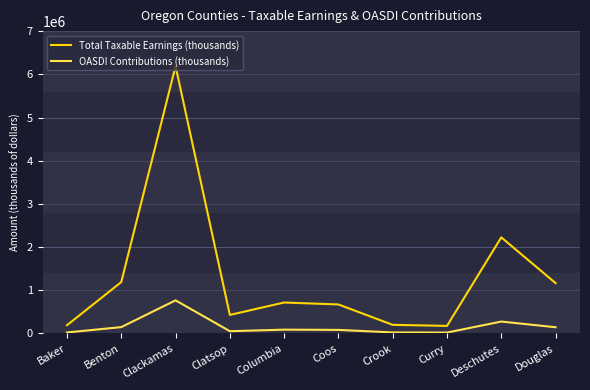

Which series has the largest total across all categories?

Total Taxable Earnings (thousands)